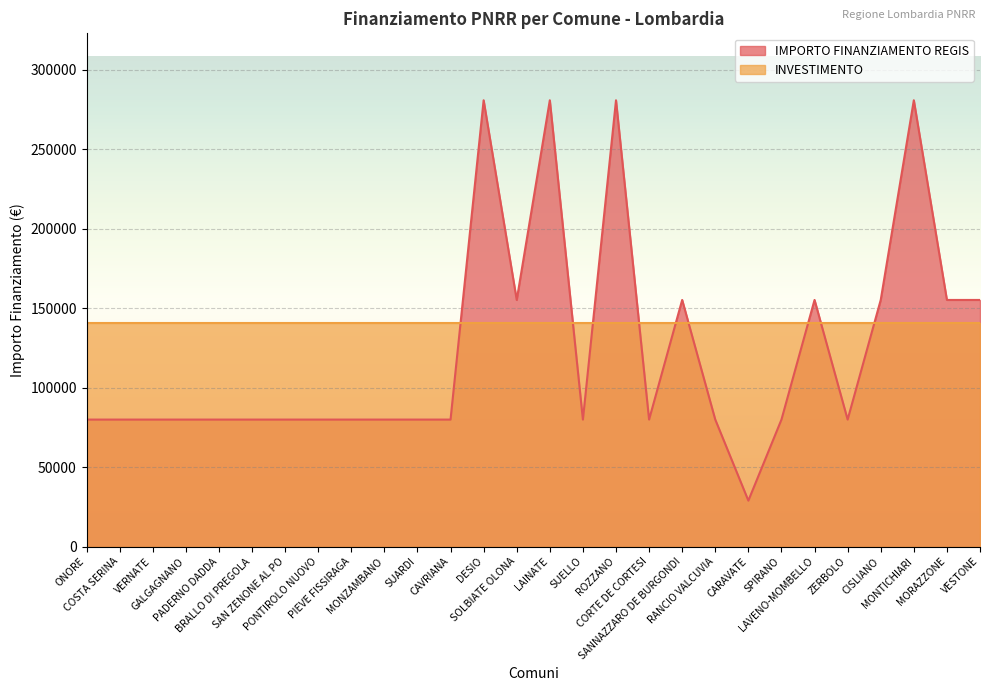

Which label corresponds to the smallest value in the chart?

CARAVATE